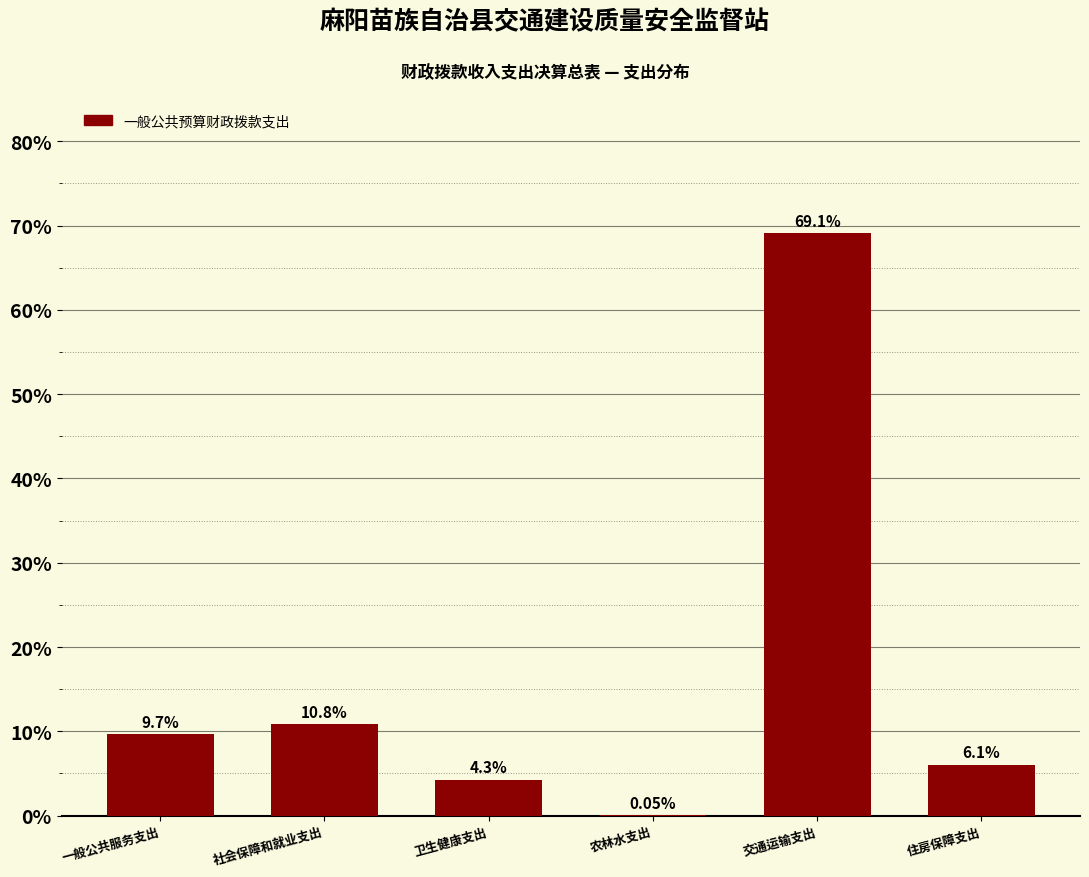

Where is the data nearest to the value 34?

社会保障和就业支出